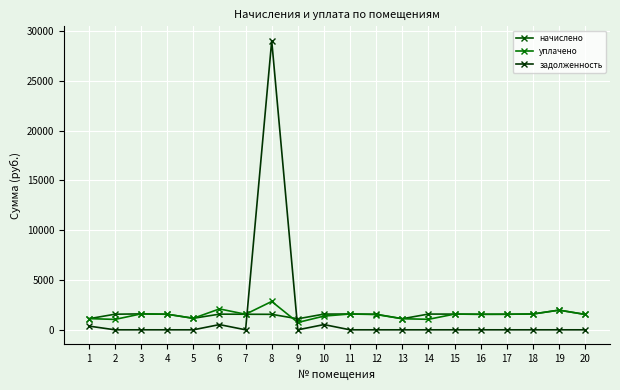

What is the approximate value of начислено at 19?

1976.2